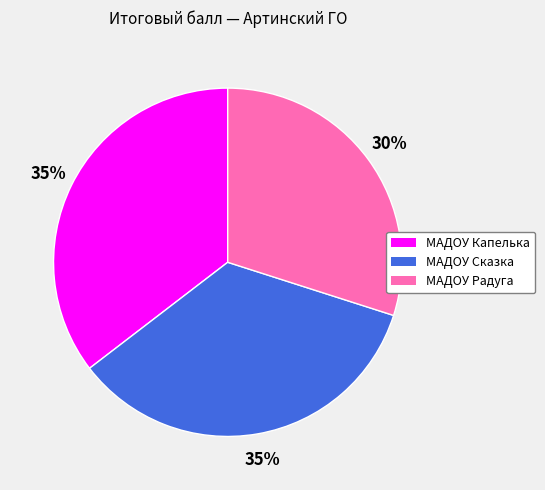

To the nearest percent, what portion does МАДОУ Радуга represent?

30%